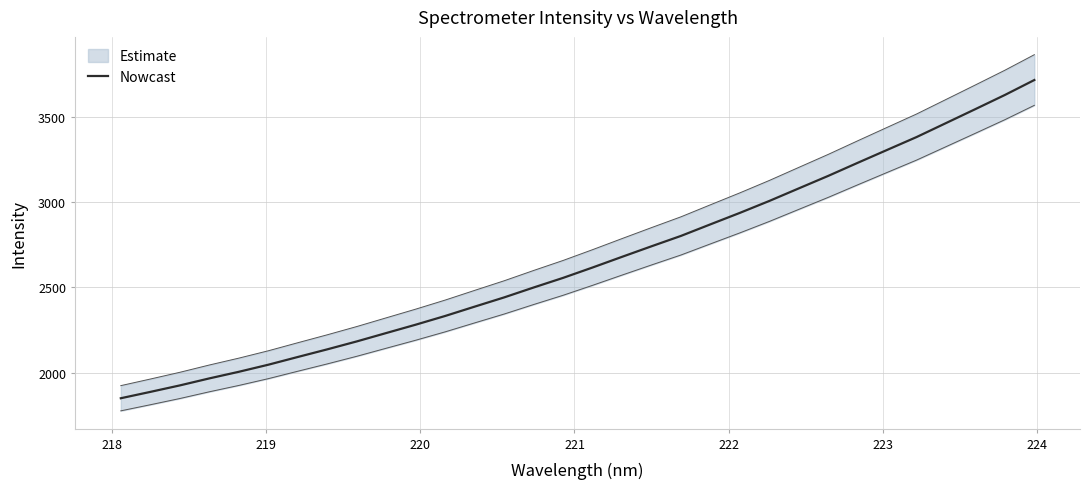

Does the chart have visible grid lines?

Yes